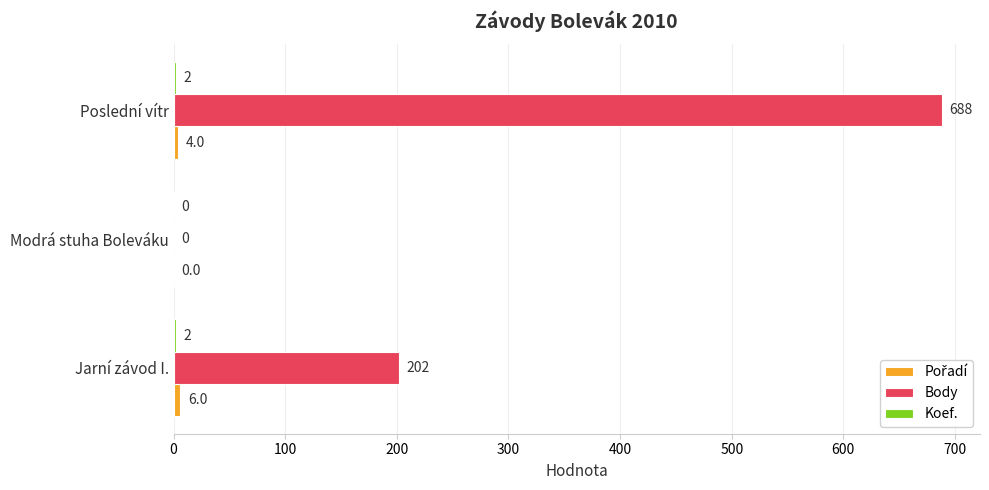

Which series has the largest total across all categories?

Body